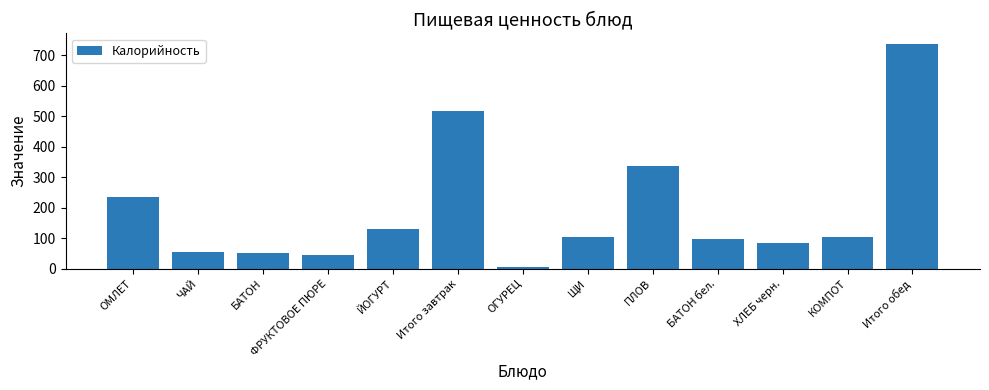

The chart shows a value of 517.9 at Итого завтрак. True or false?

True